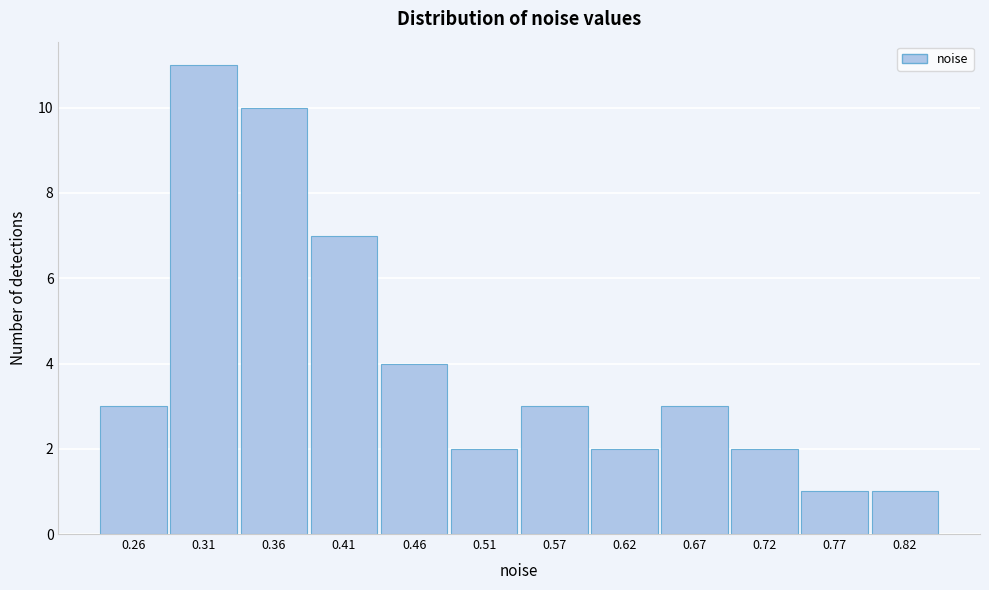

Reading left to right, transcribe all the data shown in this chart.

0.26=3	0.31=11	0.36=10	0.41=7	0.46=4	0.51=2	0.57=3	0.62=2	0.67=3	0.72=2	0.77=1	0.82=1